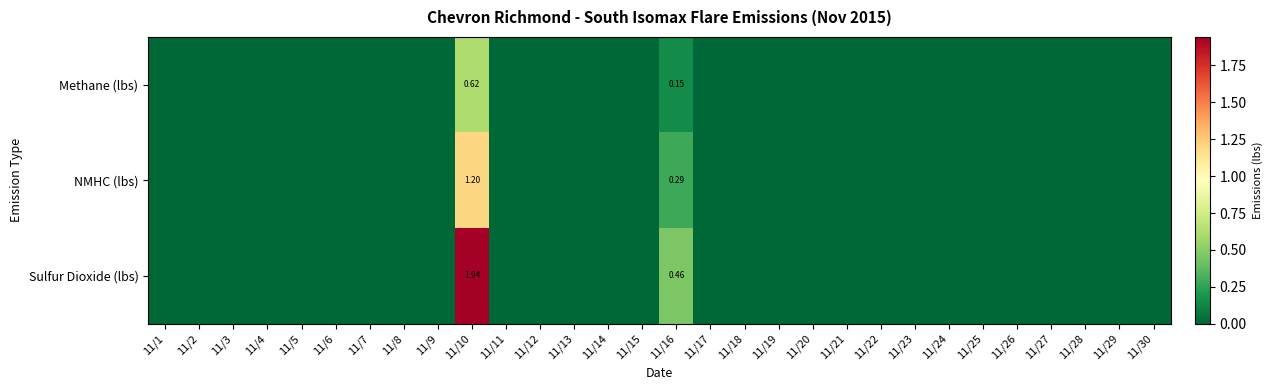

Where is NMHC (lbs) nearest to the value 0?

11/1